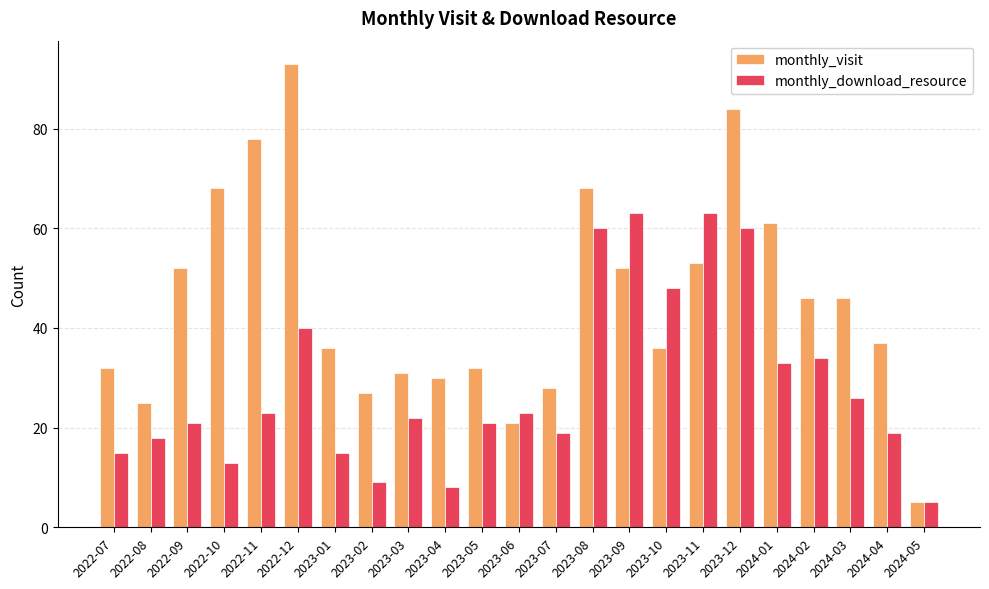

What is the difference between the monthly_download_resource values at 2024-02 and 2023-02?

25